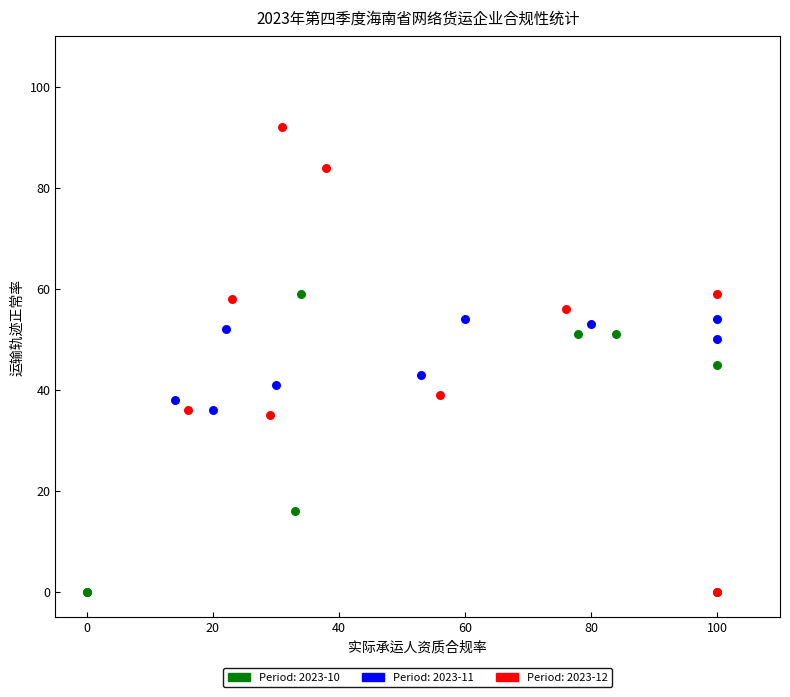

Which series contains the highest Y value?

Period: 2023-12